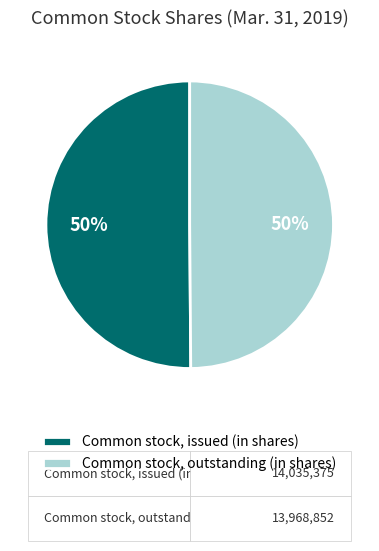

What percentage is the Common stock, outstanding (in shares) slice, to the nearest percent?

50%